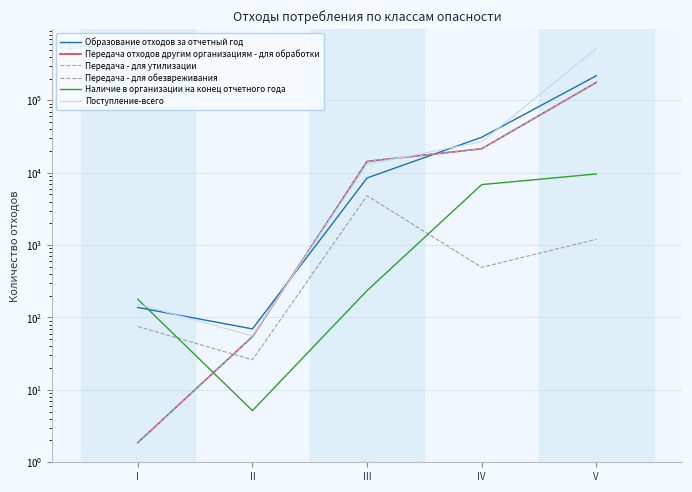

At I, list the series in order from smallest to largest.

Передача отходов другим организациям - для обработки, Передача - для утилизации, Передача - для обезвреживания, Образование отходов за отчетный год, Поступление-всего, Наличие в организации на конец отчетного года